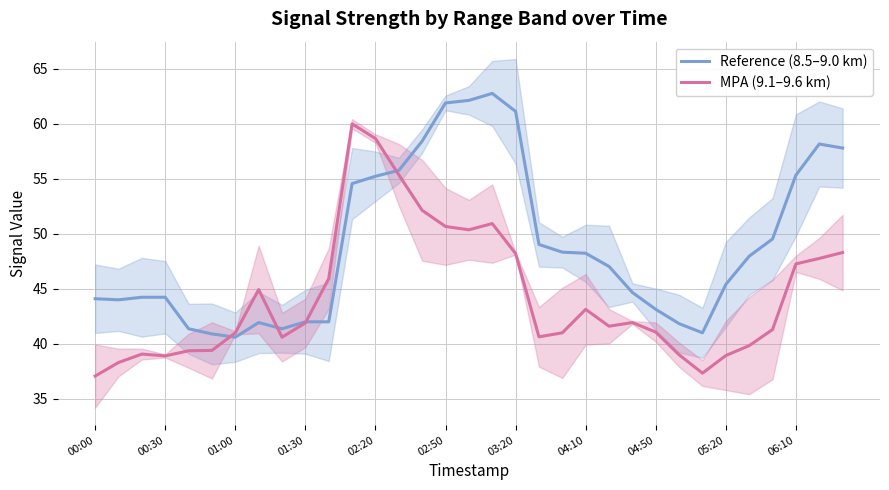

True or false: MPA (9.1–9.6 km) has a value of 41.9 at 01:30.

True